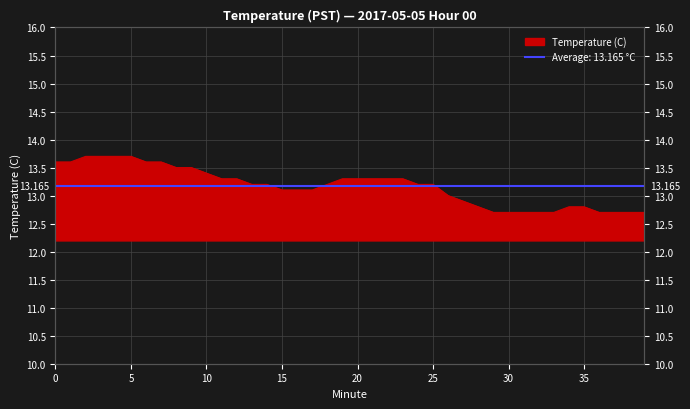

Which category has the highest value across all series?

2